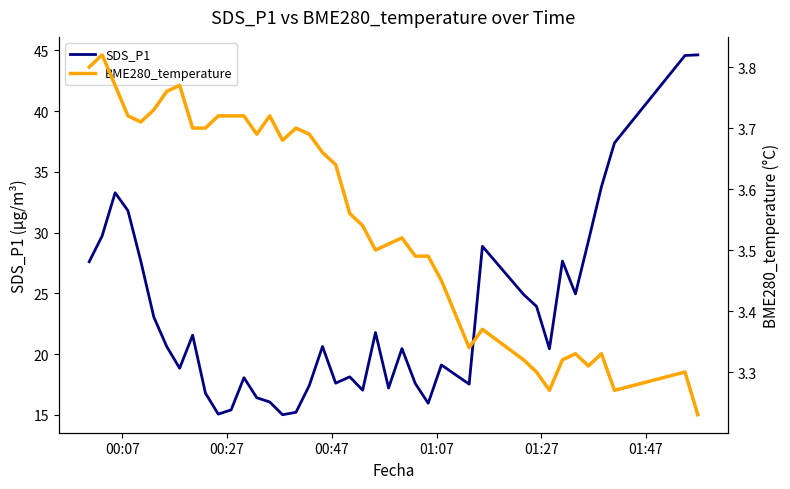

True or false: BME280_temperature has more than 1 interior local peaks.

True